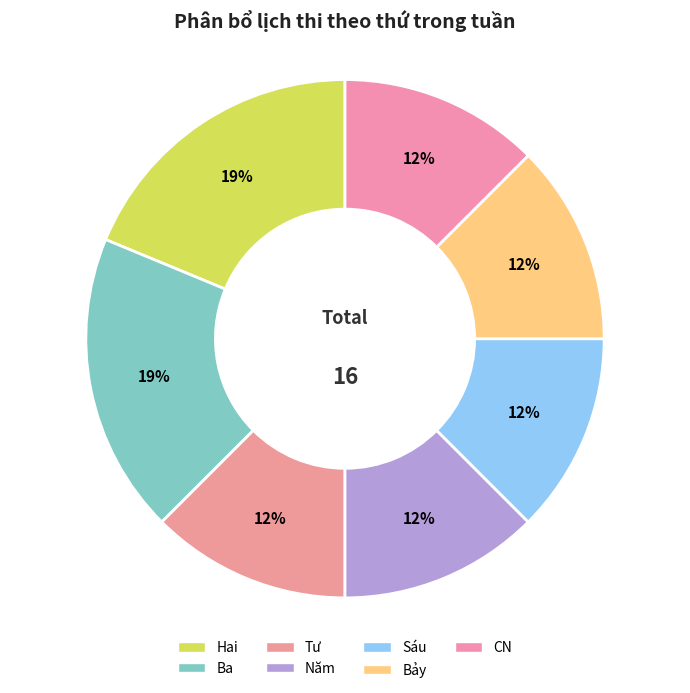

To the nearest percent, what is the combined percentage of Bảy and Sáu?

25%